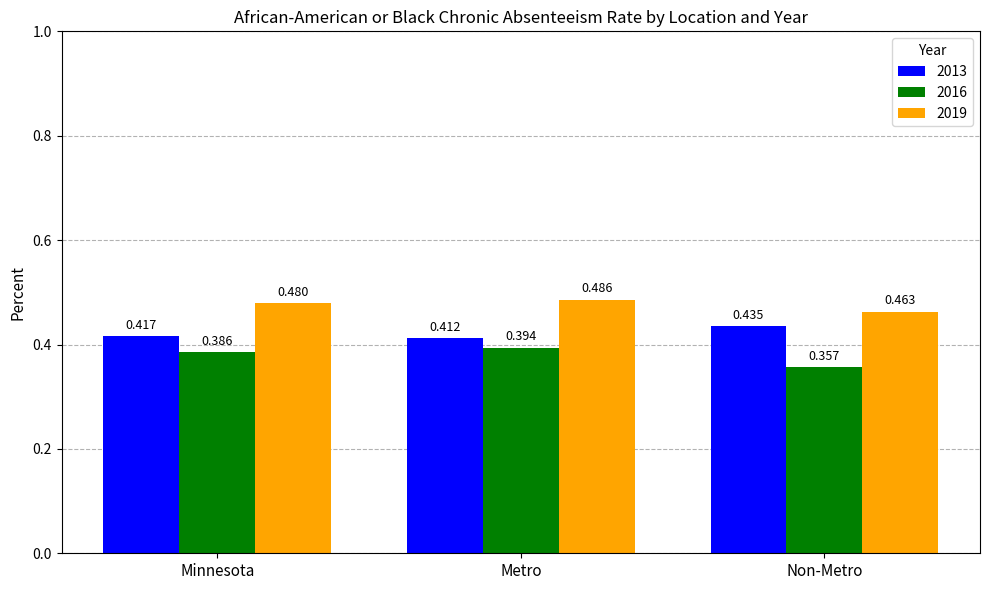

What is the spread (max minus min) of values at Non-Metro?

0.1